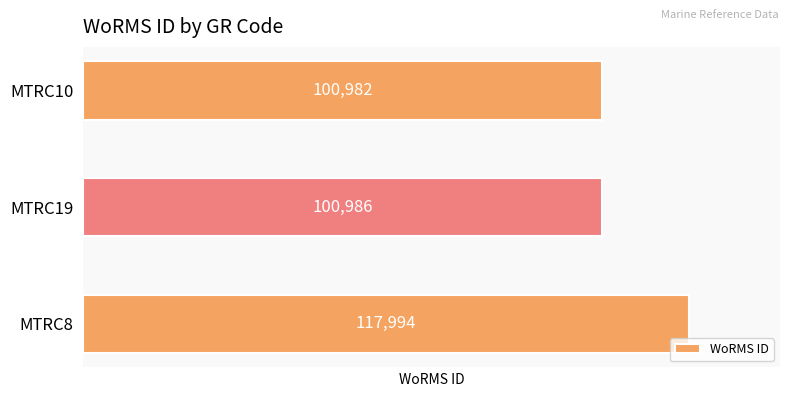

What is the difference between the maximum and second lowest values?

17008